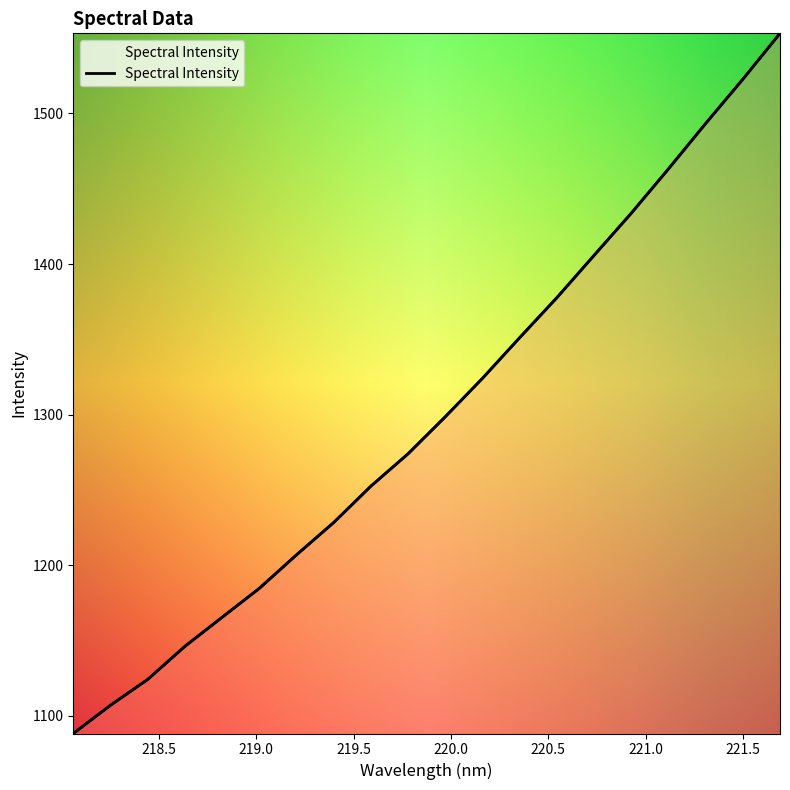

What is the change in value from 218.2508 to 220.1623?

+217.1